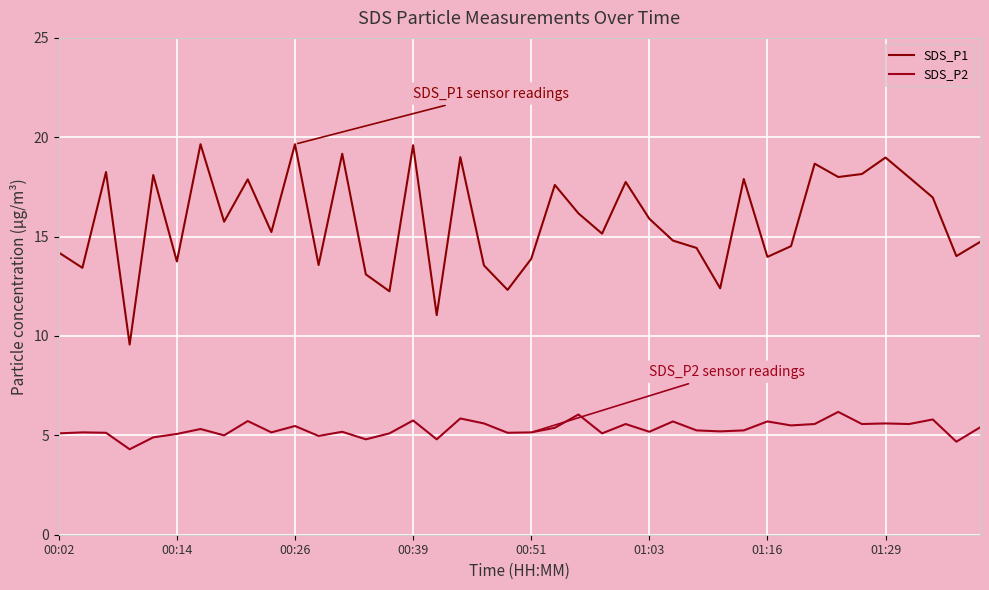

How many lines are shown in the chart?

2